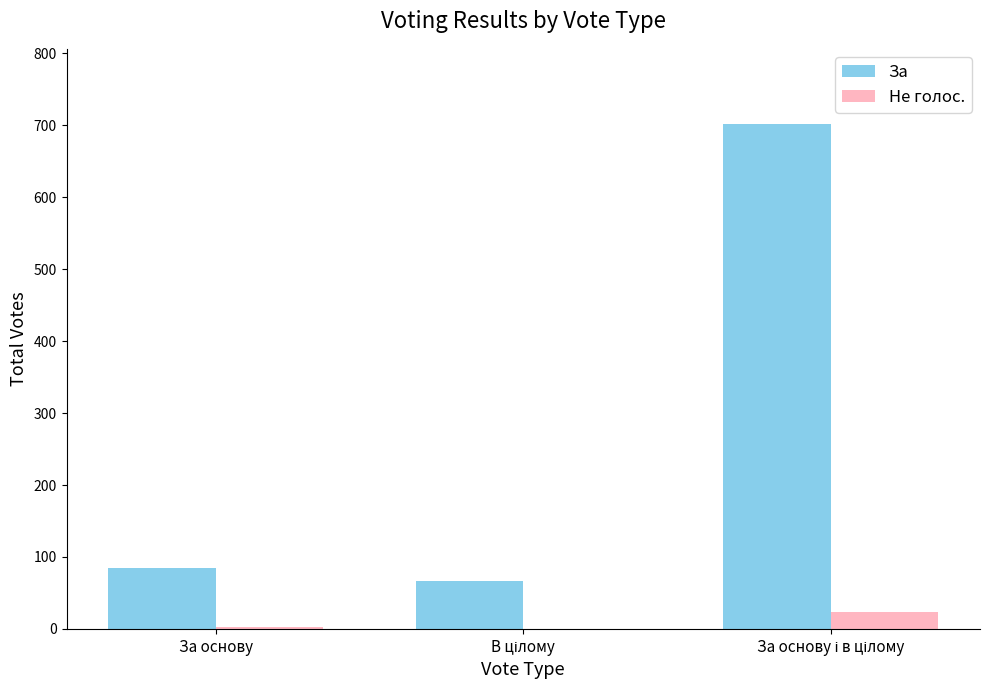

The value of За at За основу is 131. True or false?

False